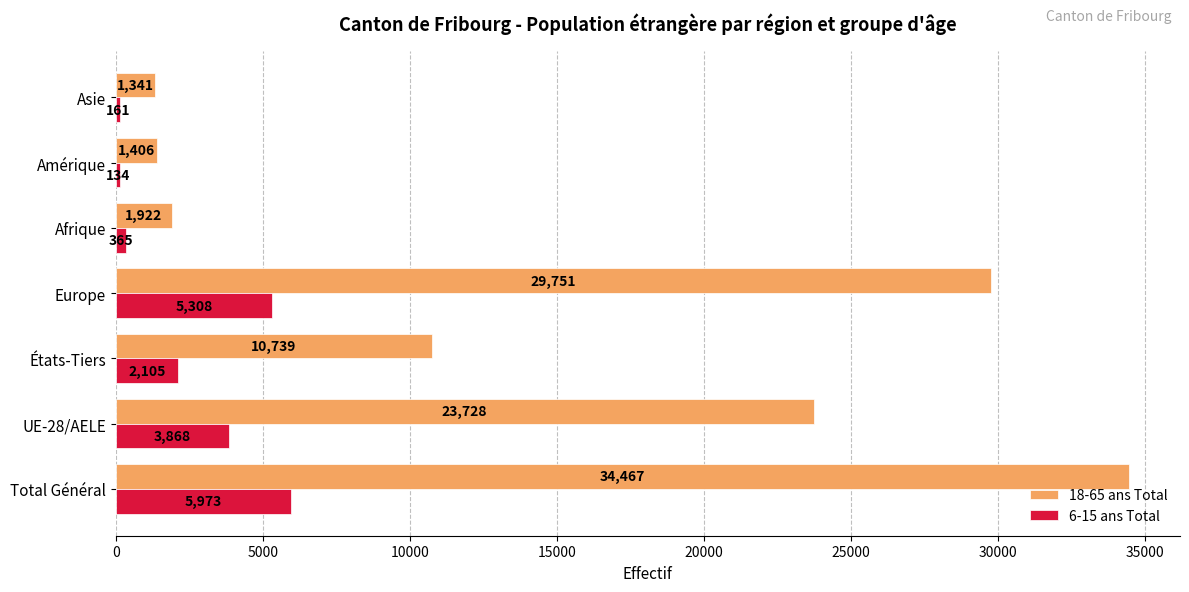

What is the difference between the maximum and second lowest values in the 18-65 ans Total series?

33061